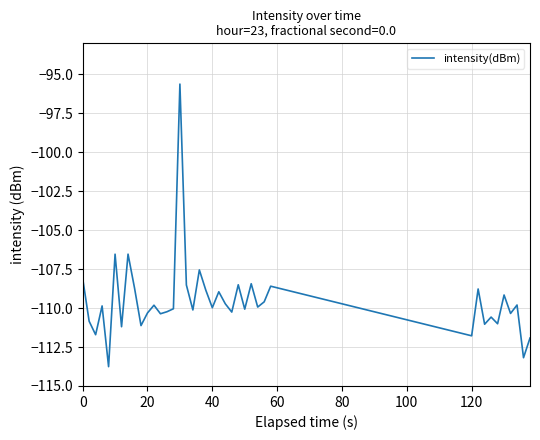

What is the greatest value displayed?

-95.6